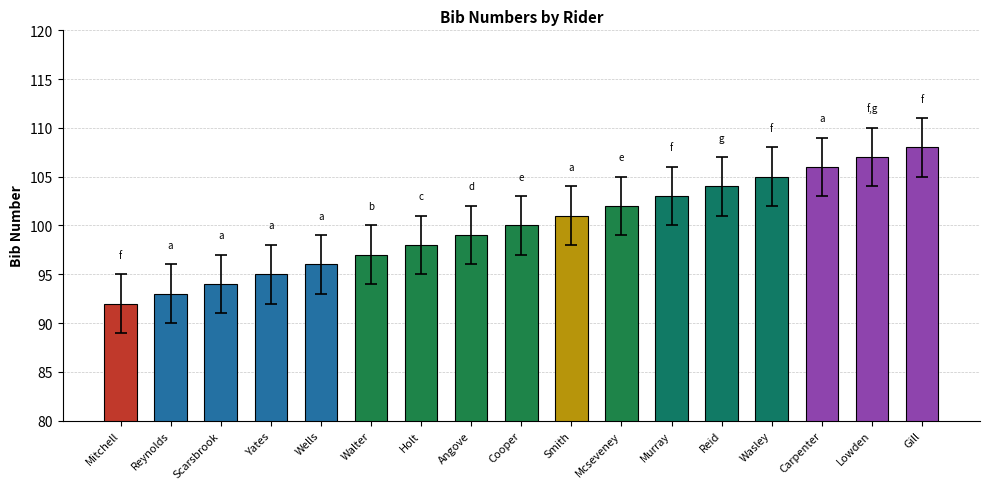

Are the bars grouped side by side (vs. stacked)?

No